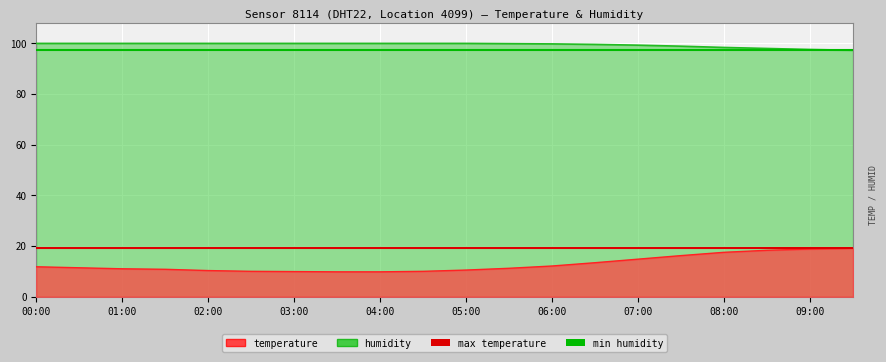

What is the sum of all max temperature values?

38.2